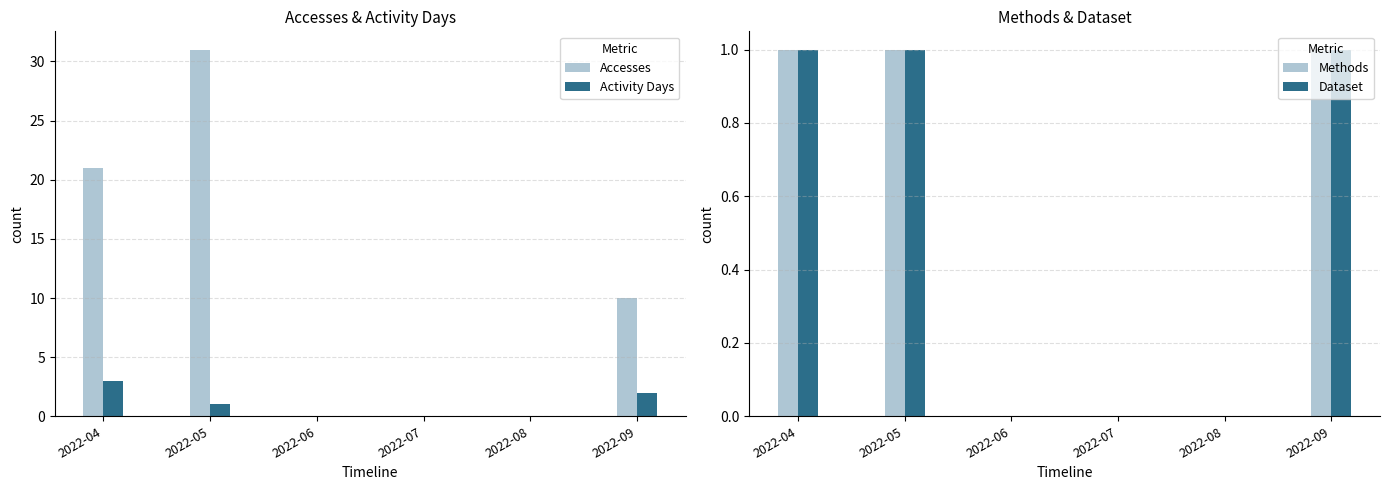

At how many categories does at least one series exceed 26?

1